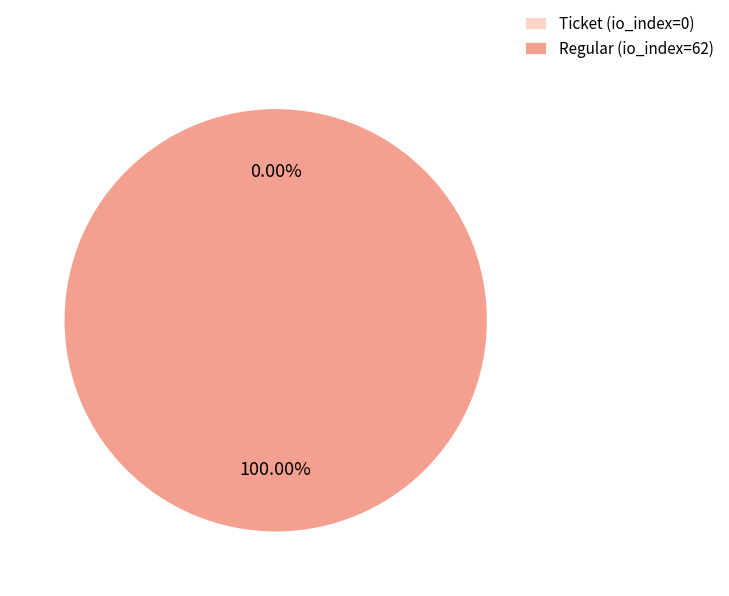

Count the number of slices in the pie.

2